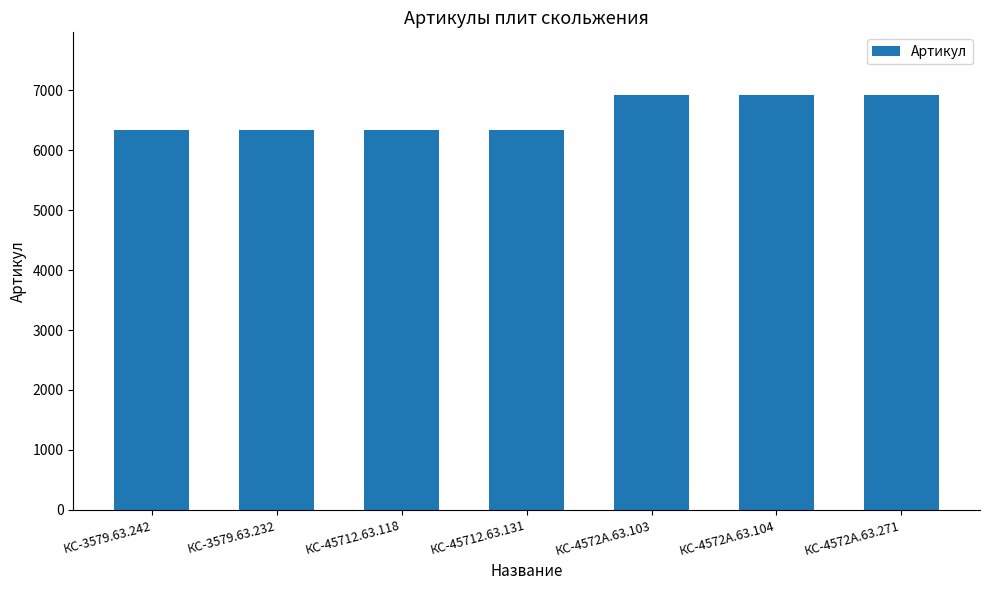

What is the difference between the second highest and second lowest values?

588